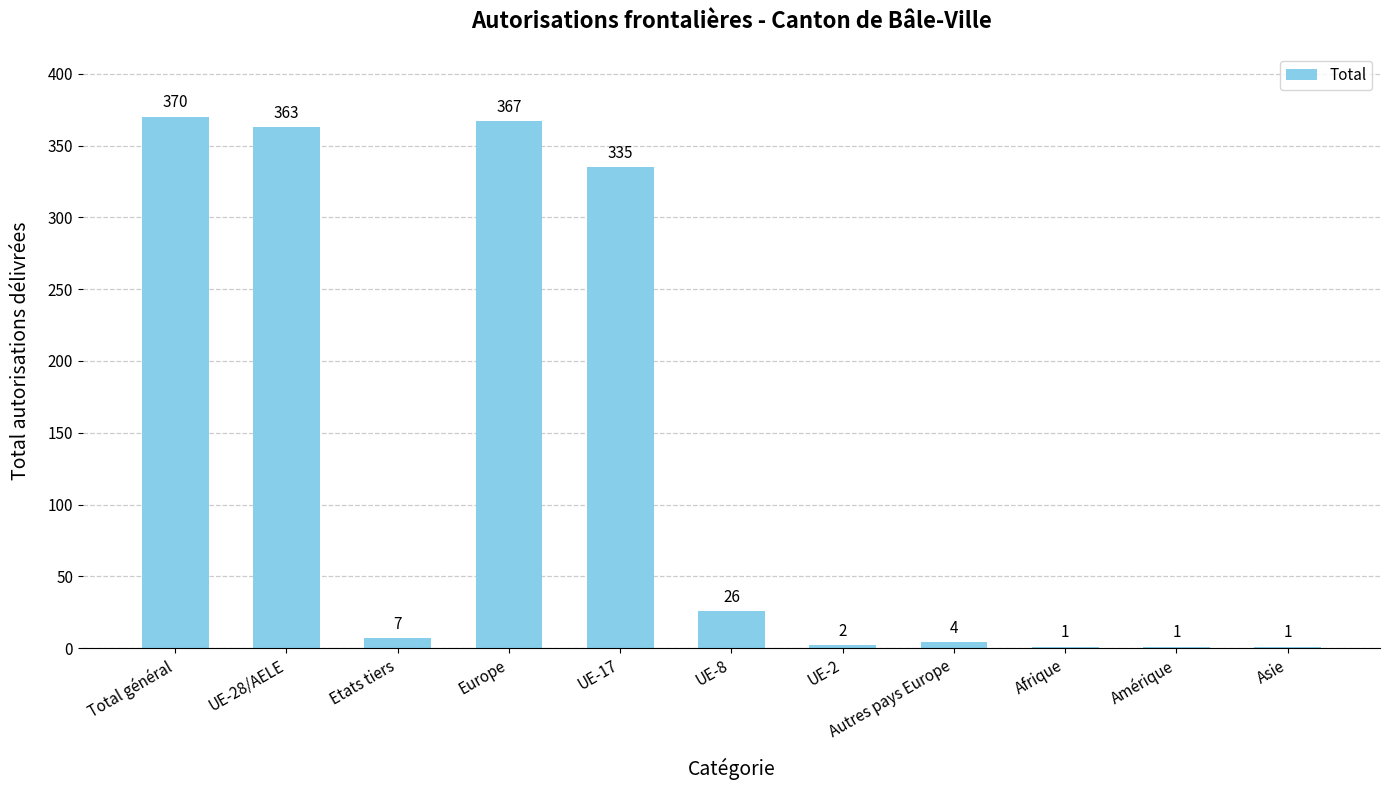

What is the change in value from Europe to Autres pays Europe?

-363